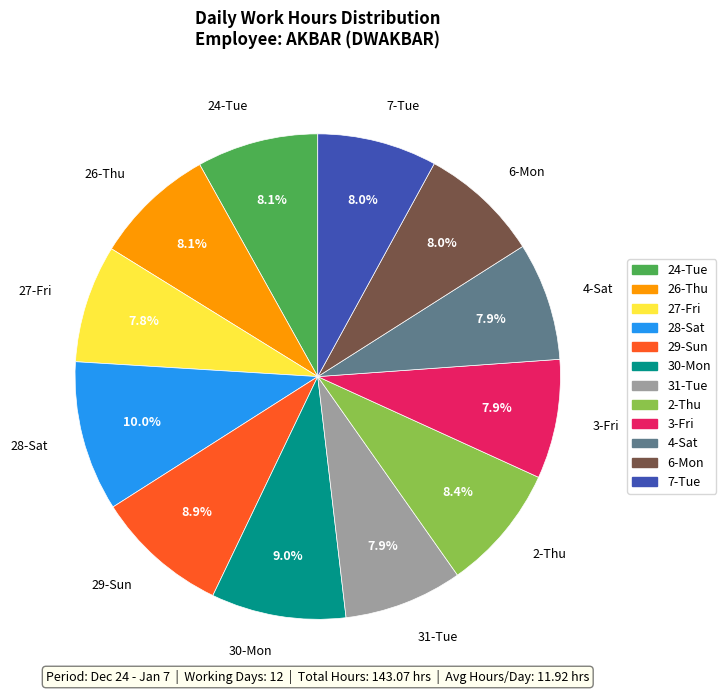

Does any single category account for the majority?

No